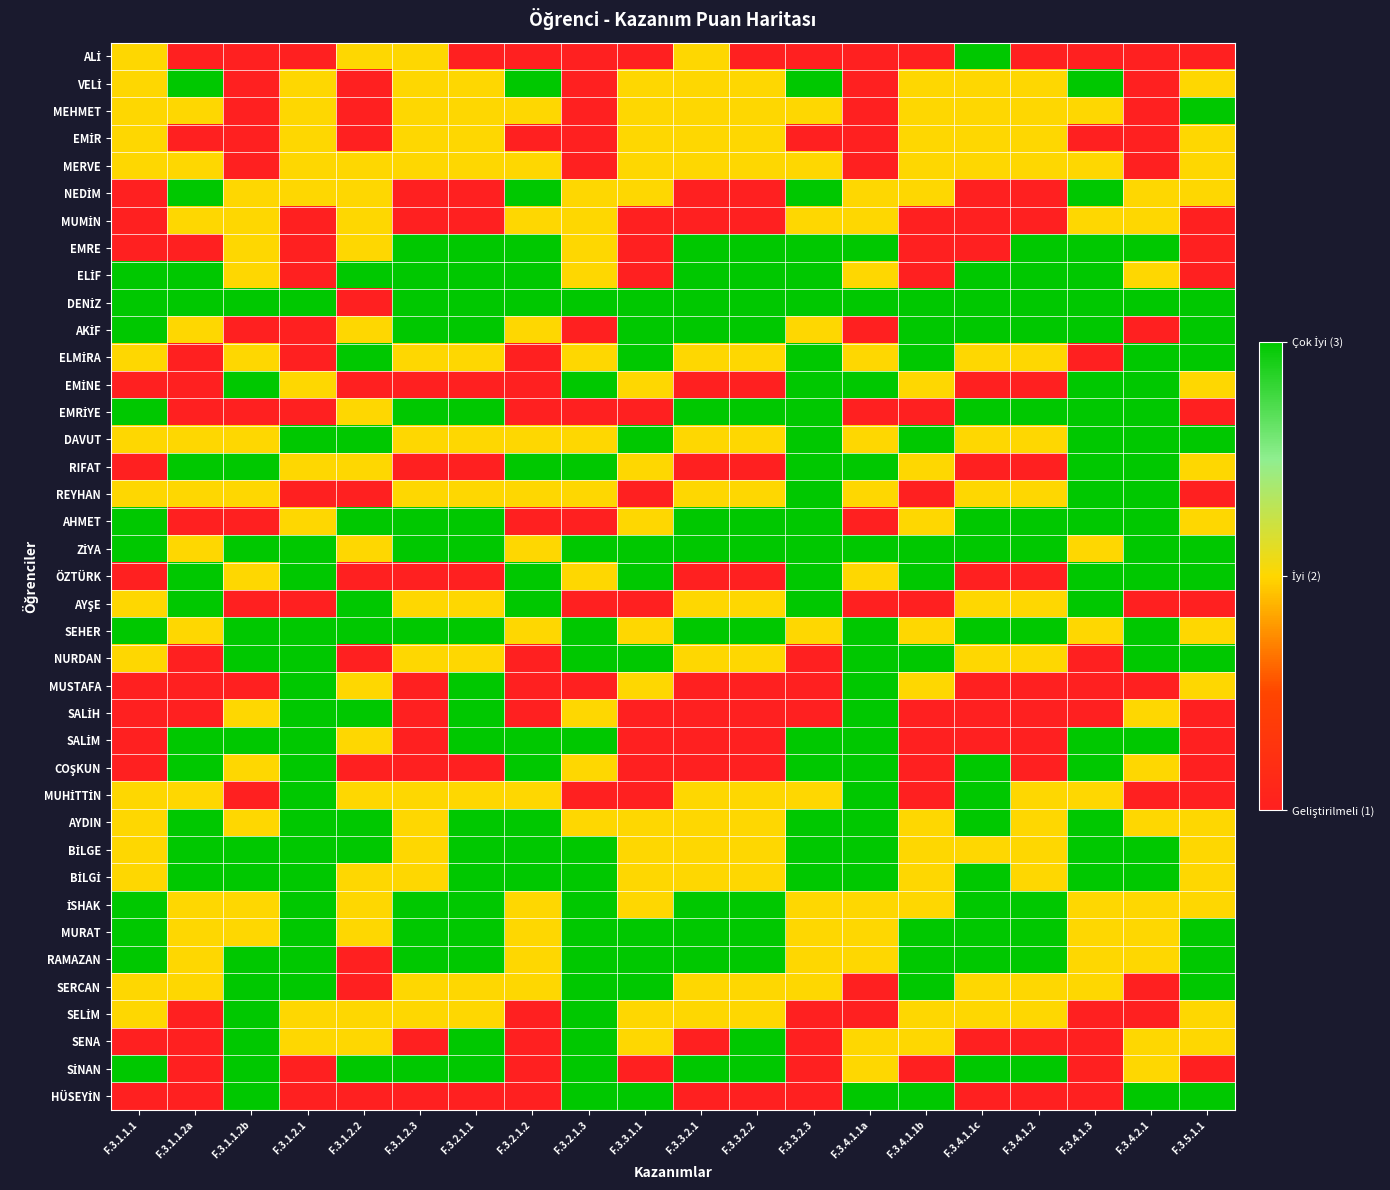

At which category is the sum across all series the highest?

F.3.2.1.1